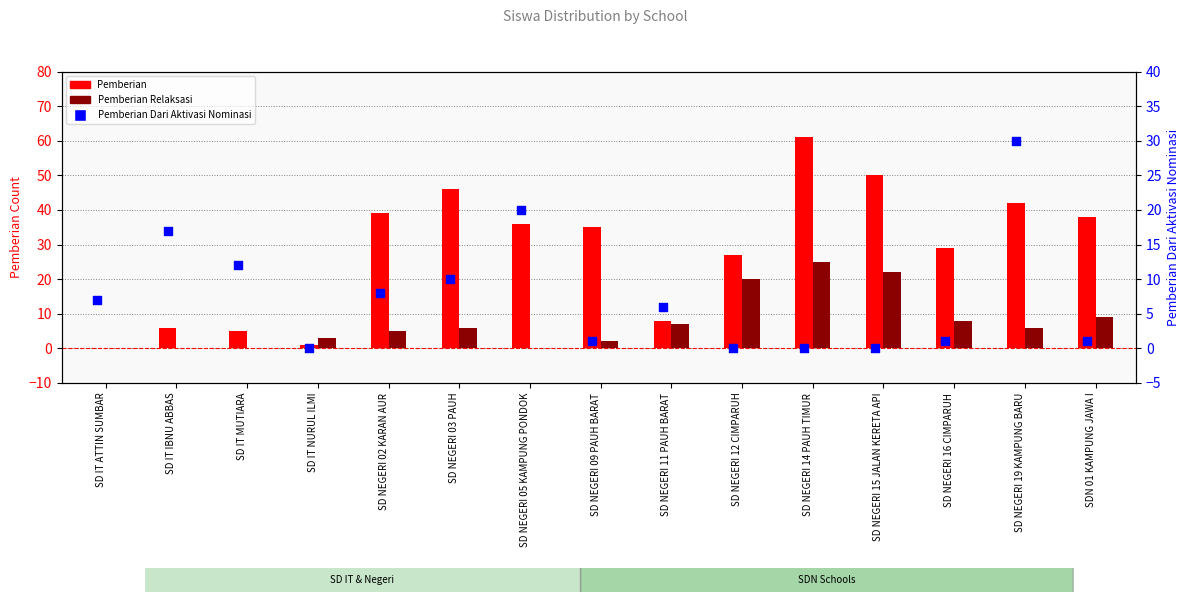

Is the value of Pemberian Relaksasi at SD IT MUTIARA greater than the value of Pemberian at SD NEGERI 14 PAUH TIMUR?

No